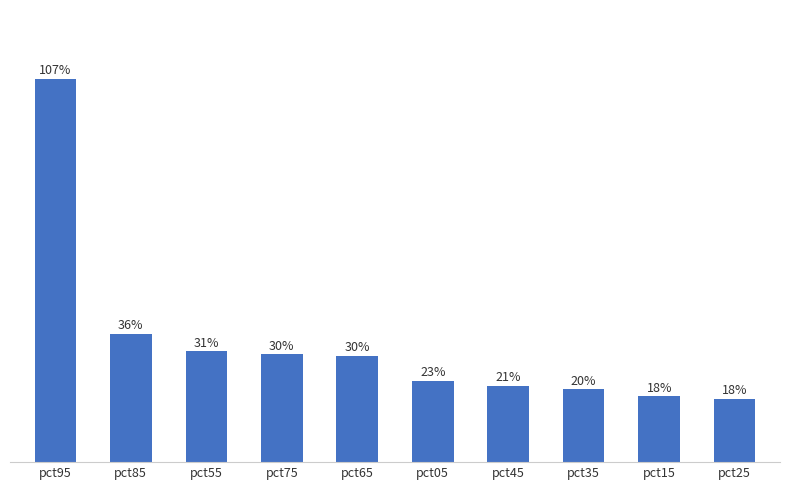

Reading left to right, extract all data points from this chart.

pct95=1.1	pct85=0.4	pct55=0.3	pct75=0.3	pct65=0.3	pct05=0.2	pct45=0.2	pct35=0.2	pct15=0.2	pct25=0.2